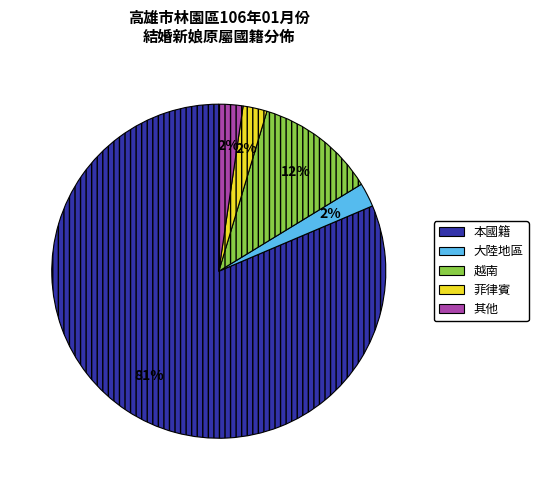

How many segments does this pie chart have?

5